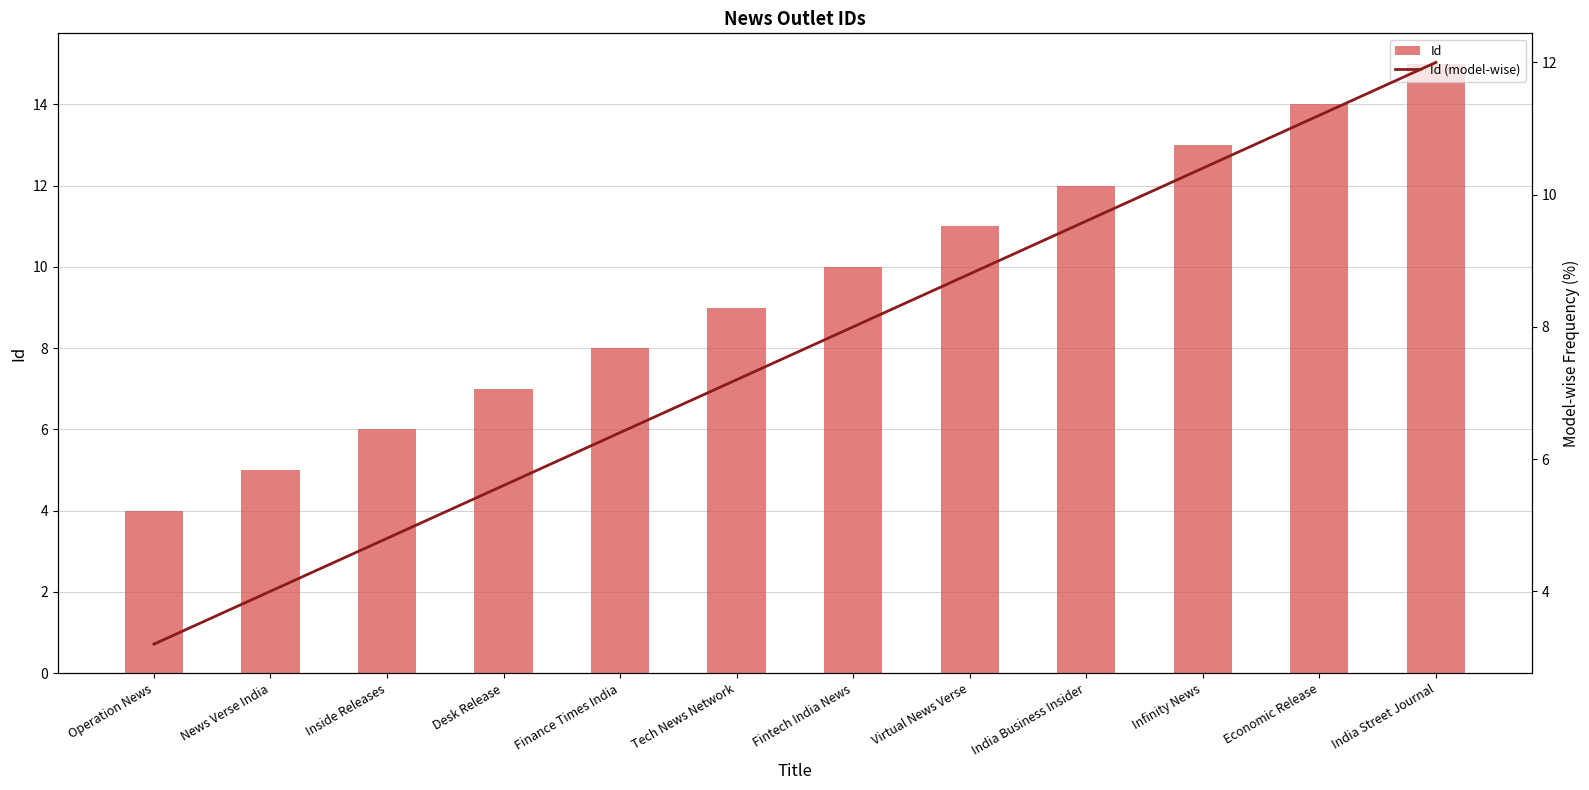

Where is Id (model-wise) nearest to the value 7?

Tech News Network